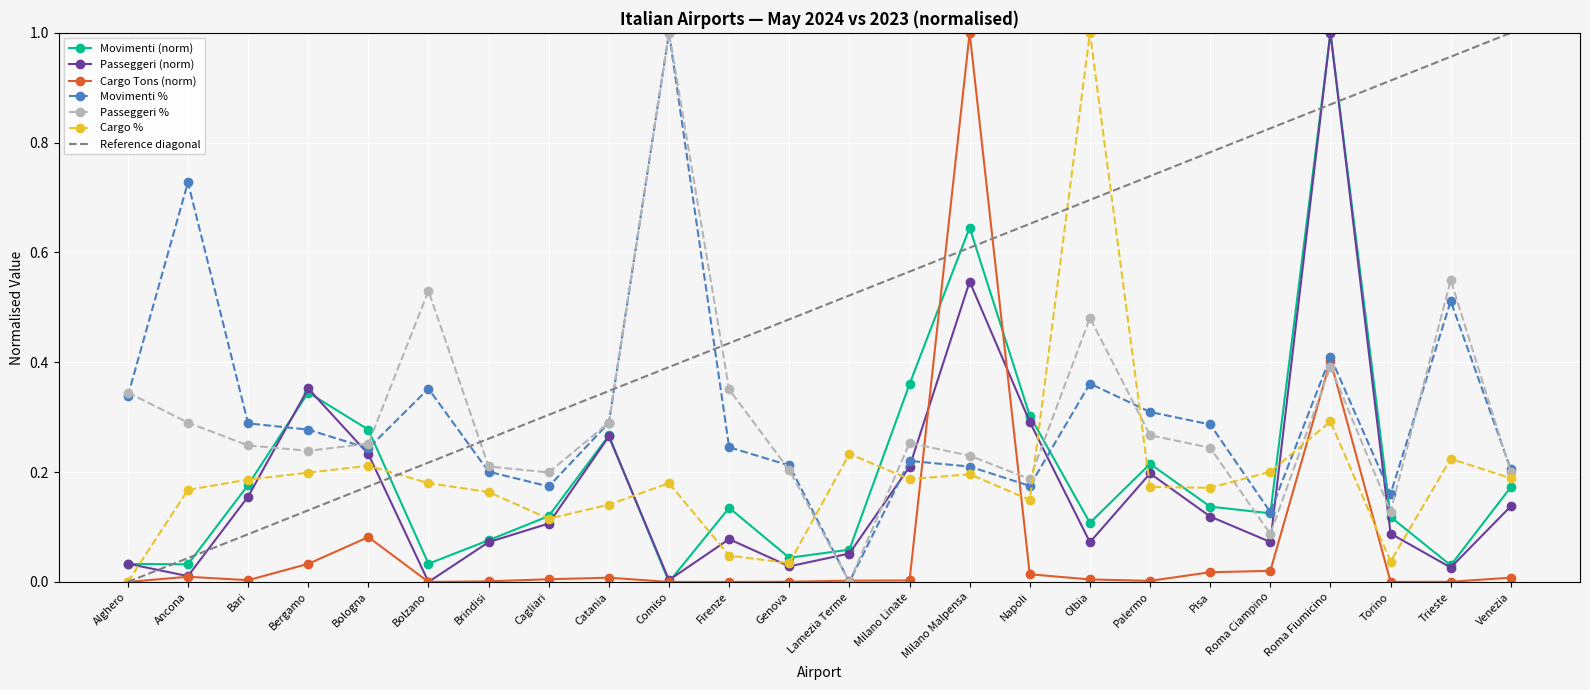

At which category is the sum across all series the highest?

Roma Fiumicino